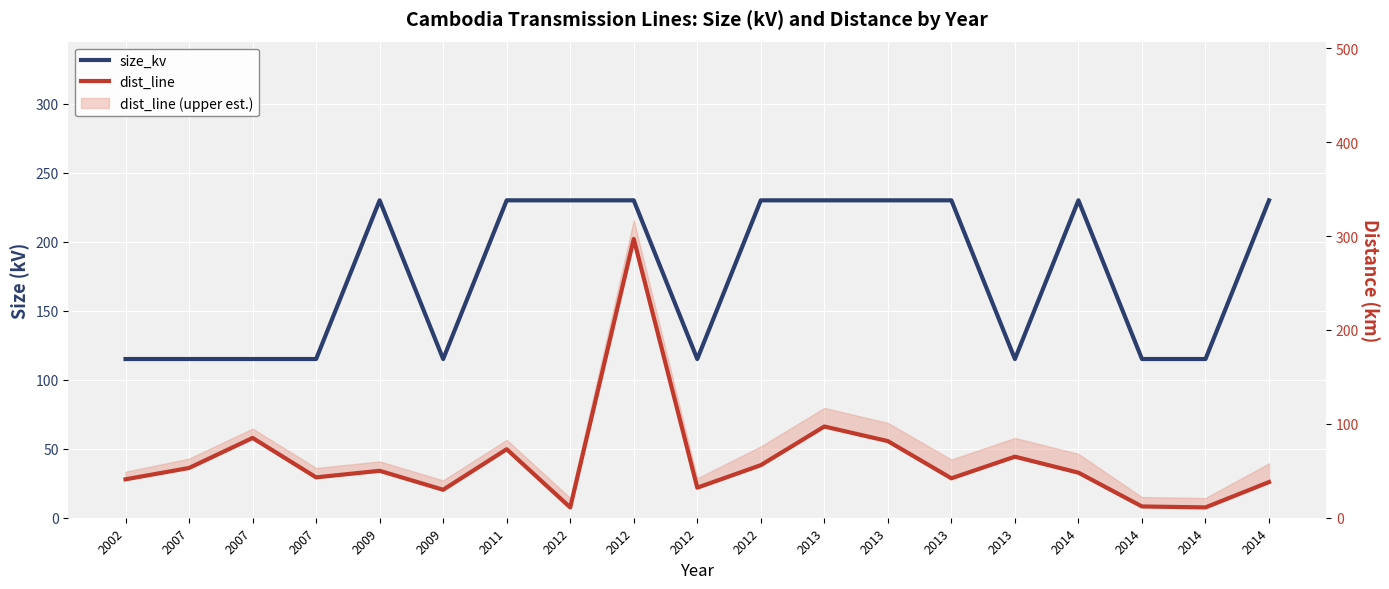

Which series has the largest range (max minus min)?

dist_line